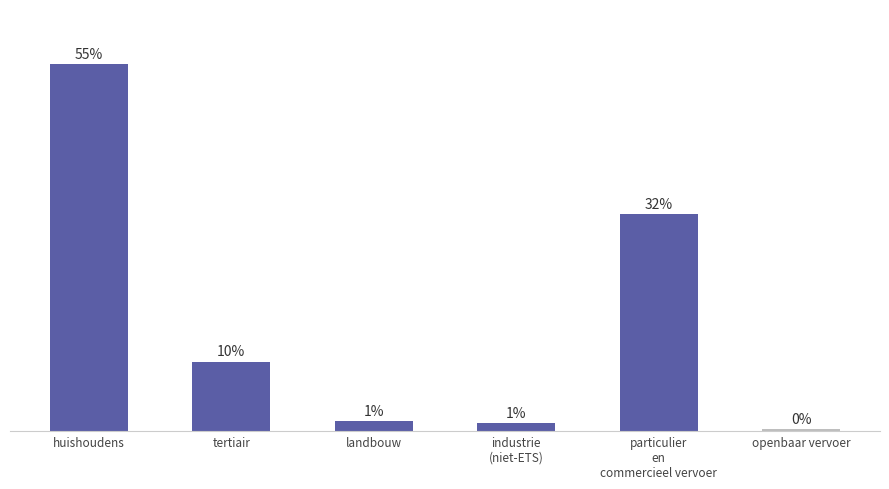

What position from the right is landbouw?

4